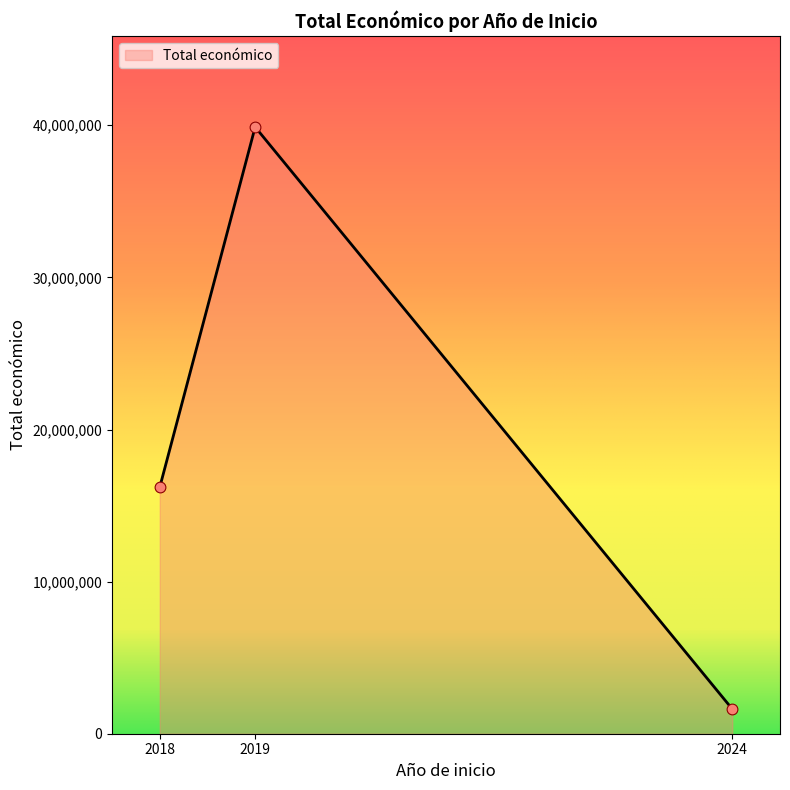

Which has a higher value, 2019 or 2018?

2019